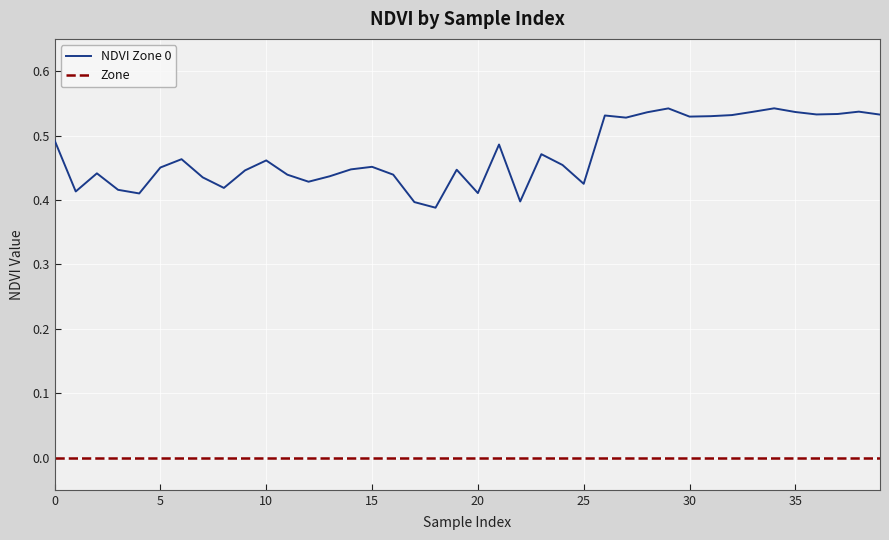

Which series has the largest total across all categories?

NDVI Zone 0